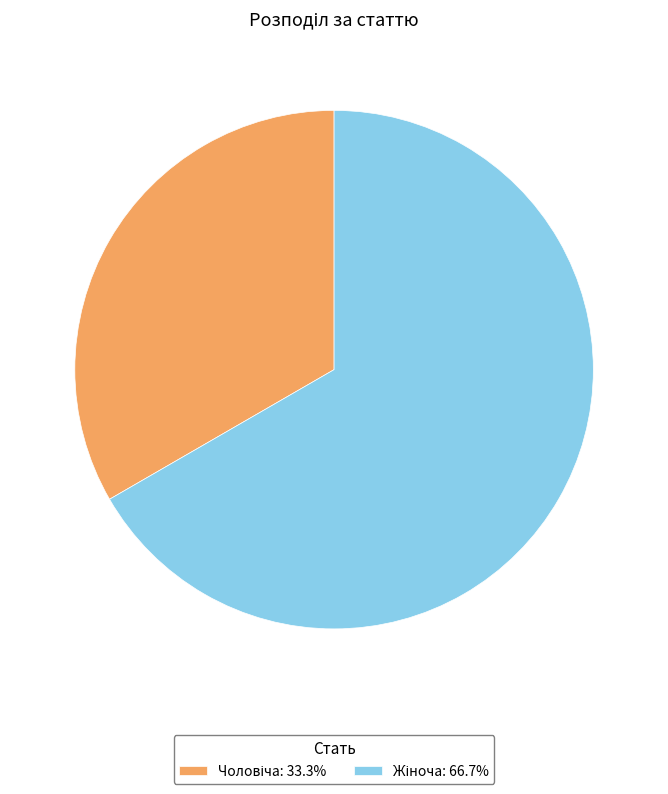

Is there a majority slice in this chart?

Yes